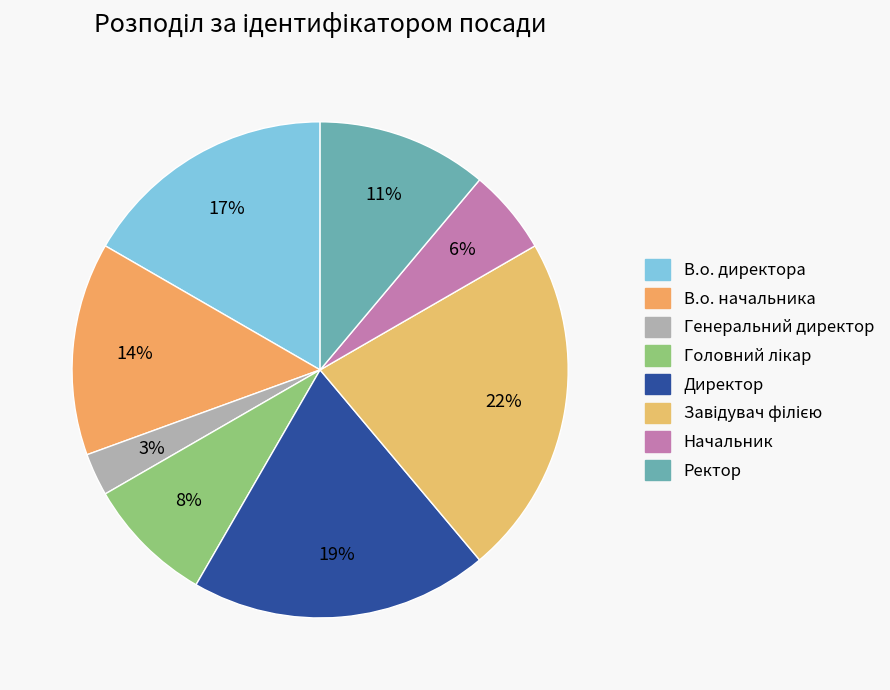

Rank the categories by value from highest to lowest.

Завідувач філією, Директор, В.о. директора, В.о. начальника, Ректор, Головний лікар, Начальник, Генеральний директор